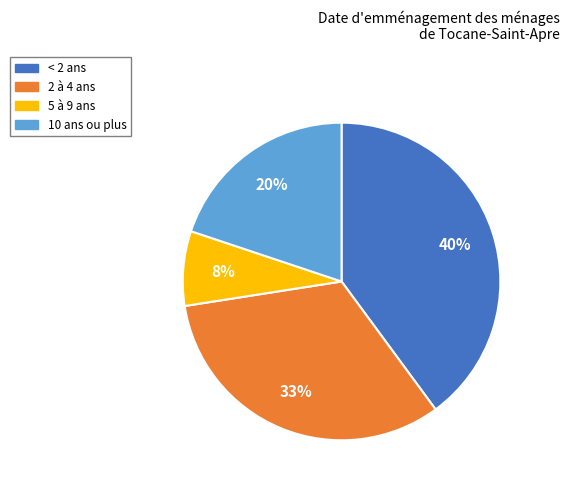

True or false: 10 ans ou plus accounts for 20% of the total.

True